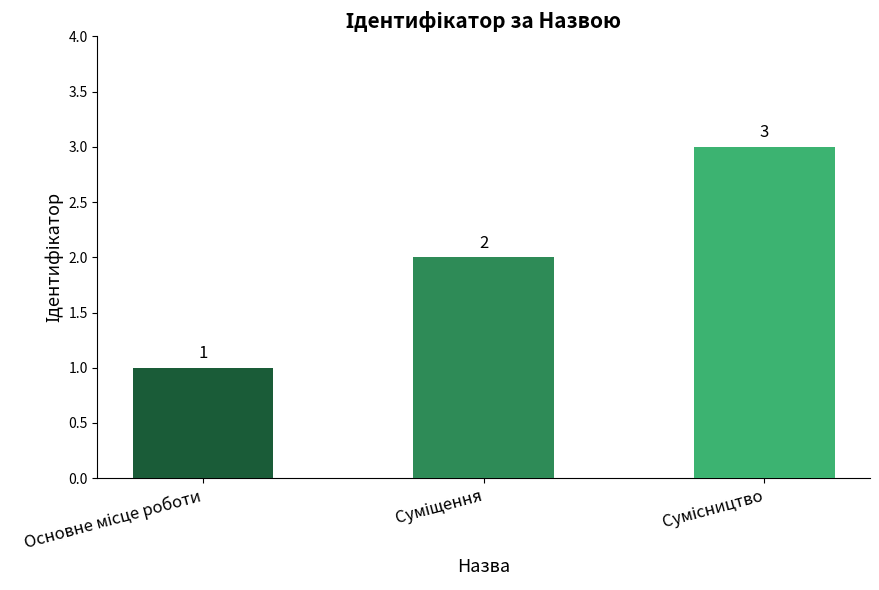

What is the maximum value shown in the chart?

3